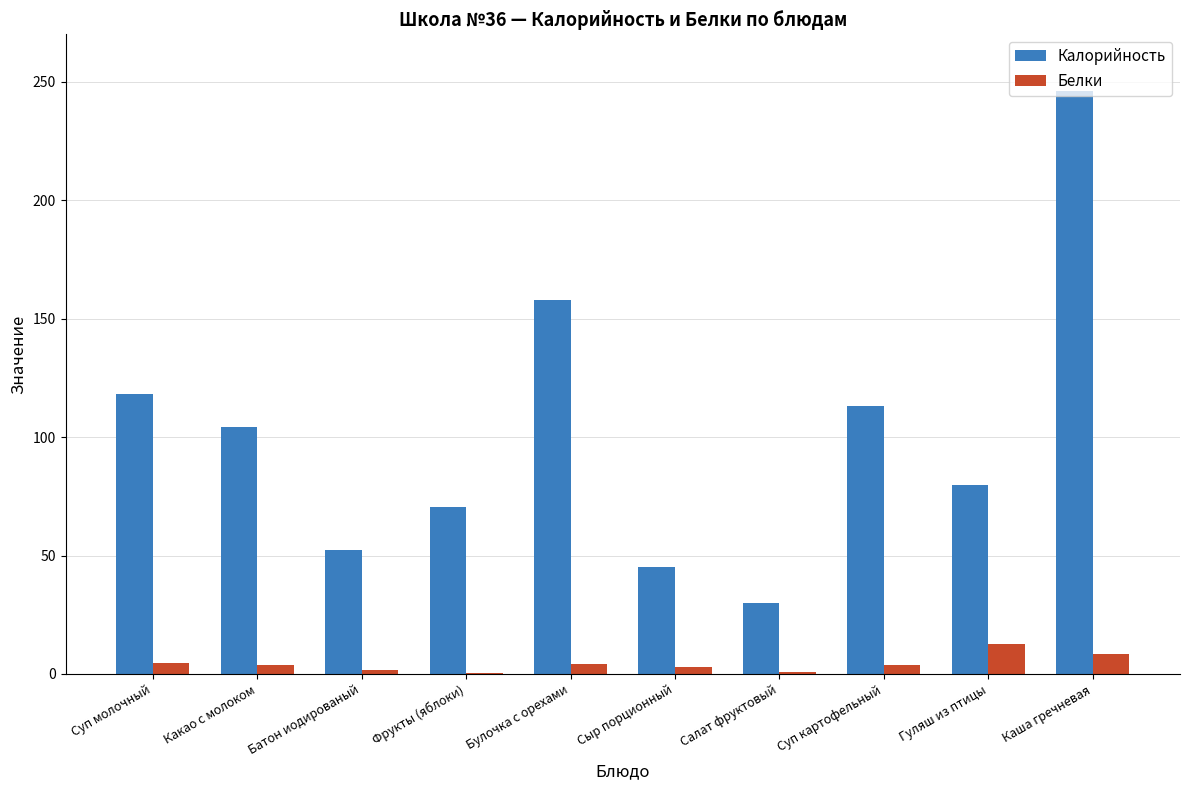

What is the approximate value of Калорийность at Гуляш из птицы?

79.9